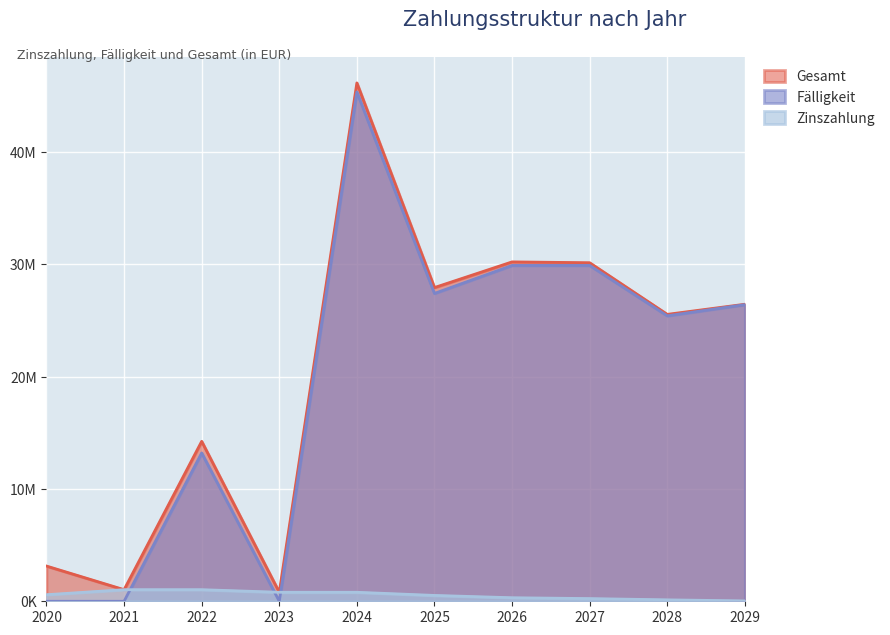

What is the value of the Faelligkeit point at the 5th from the left?

45366000.0